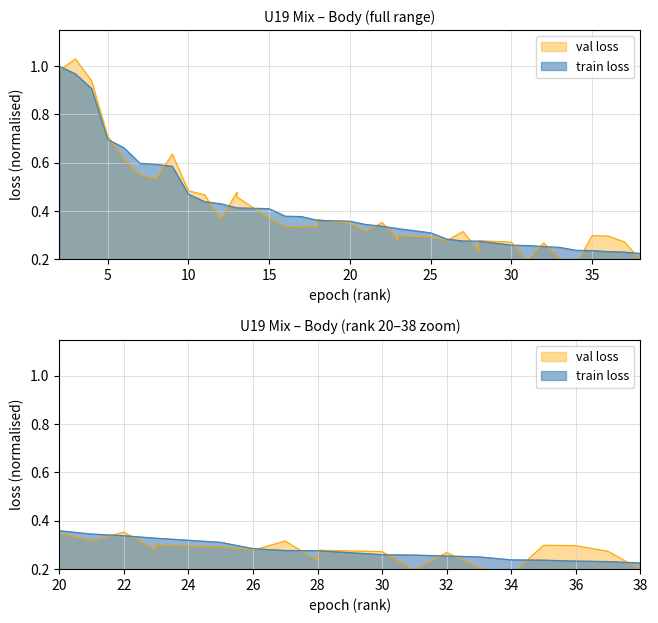

What is the sum of all val loss values?

15.4